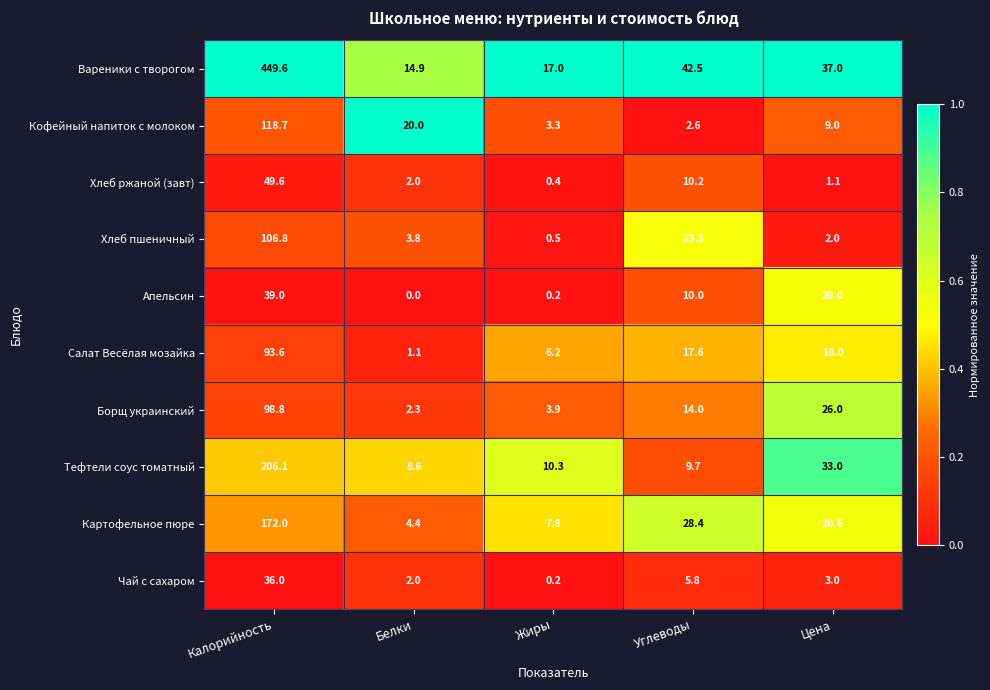

Where does the Апельсин series first go above 10?

Калорийность